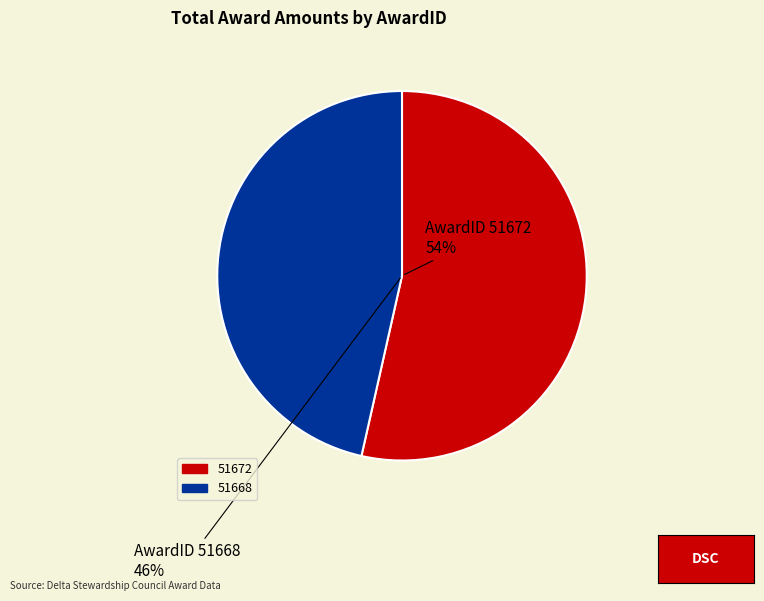

Is it true that 51668 is 46% of the pie?

True